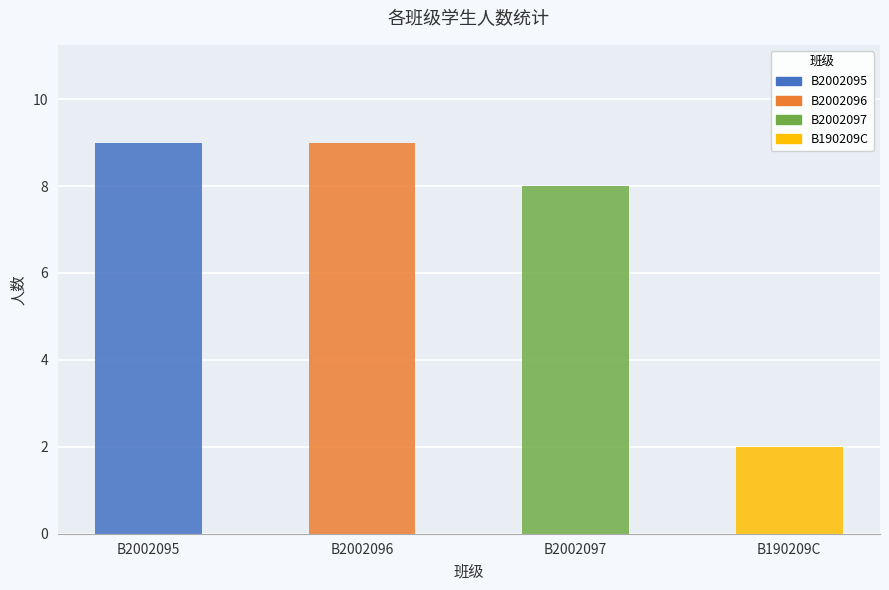

What is the difference between the maximum and minimum values?

7